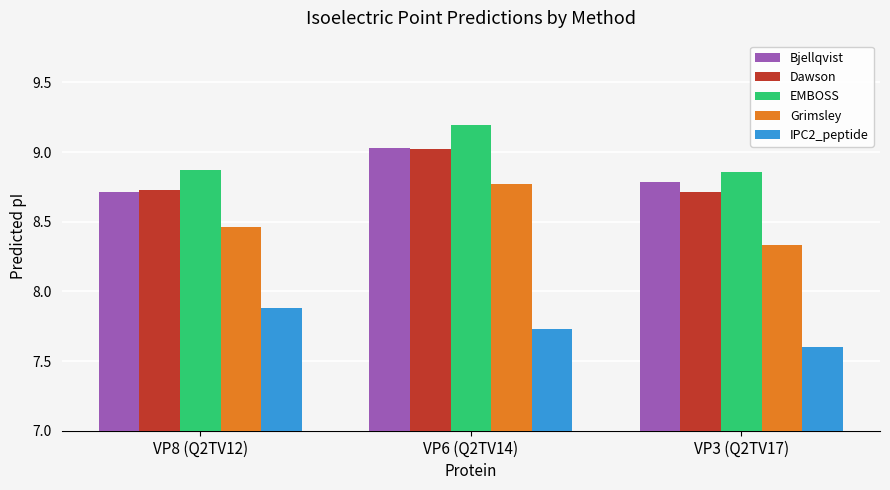

Is it true that Bjellqvist equals 5.8 at VP6 (Q2TV14)?

False